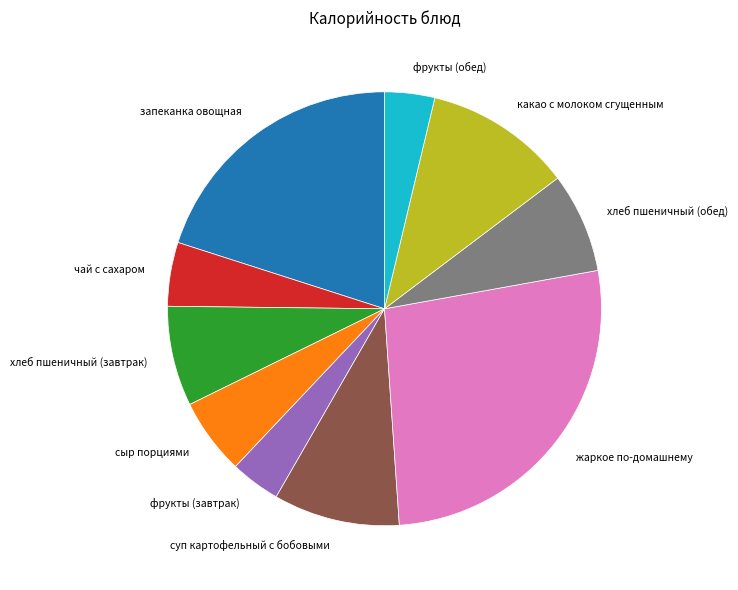

Does запеканка овощная account for over 50% of the chart?

No